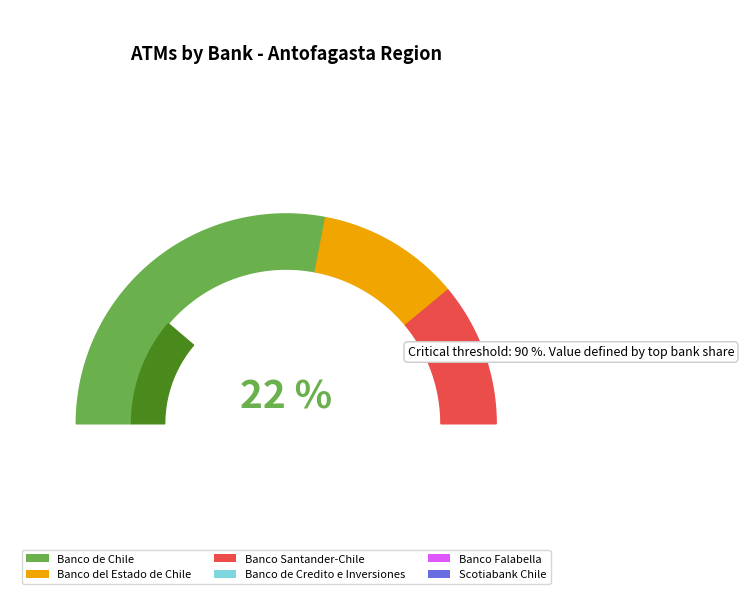

How much of the chart is everything except 21?

97.5%